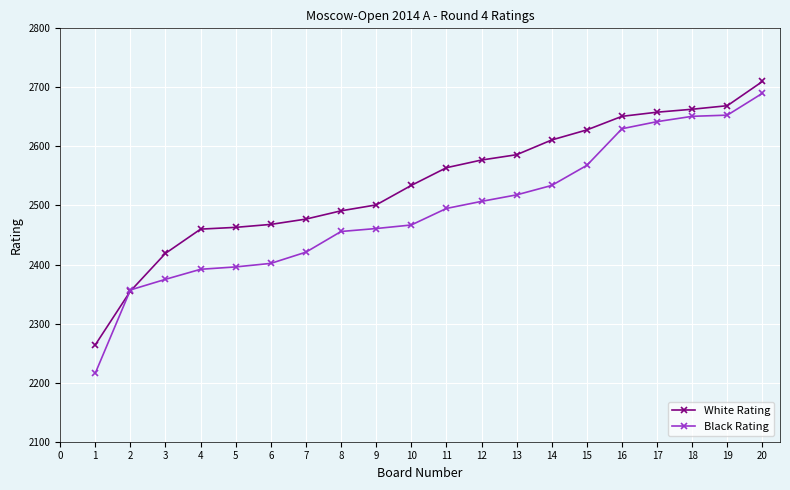

At which label does Black Rating reach its minimum?

1